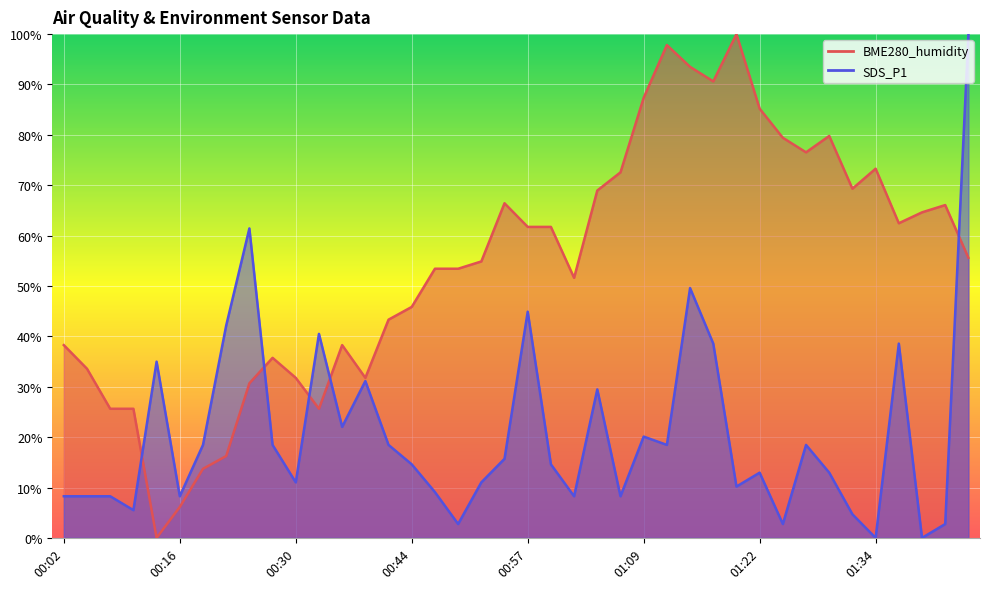

What is the approximate value of SDS_P1 at 00:49?

2.8